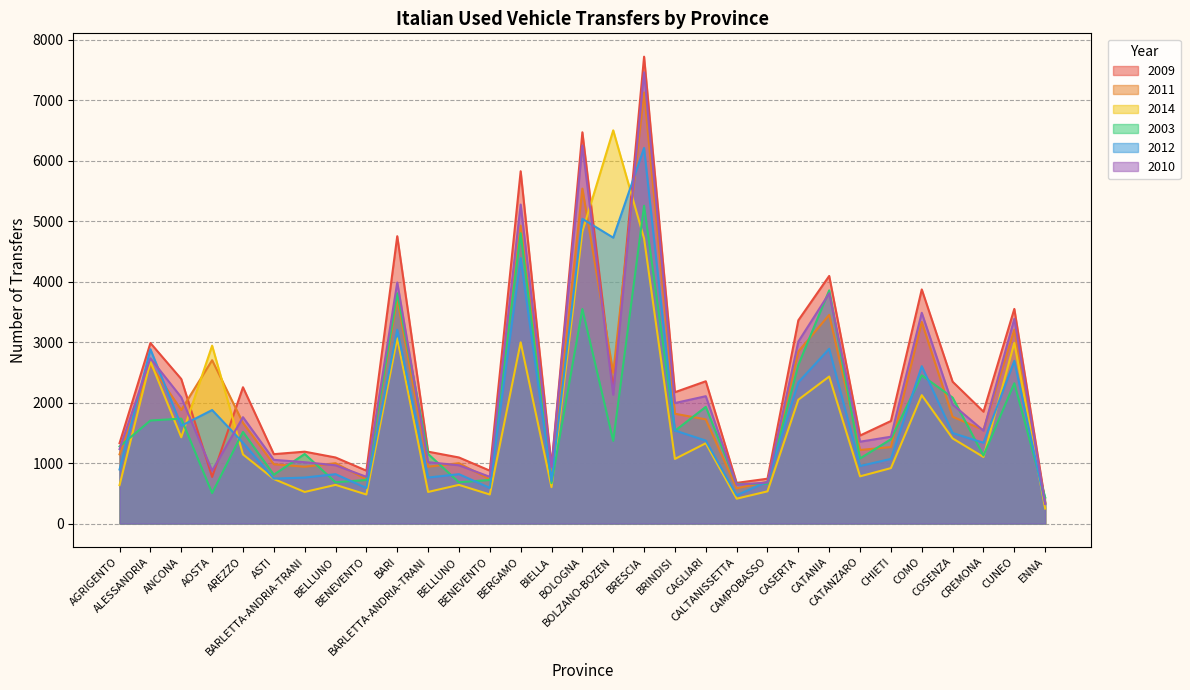

What is the value of the 2012 point at the 9th from the left?

588